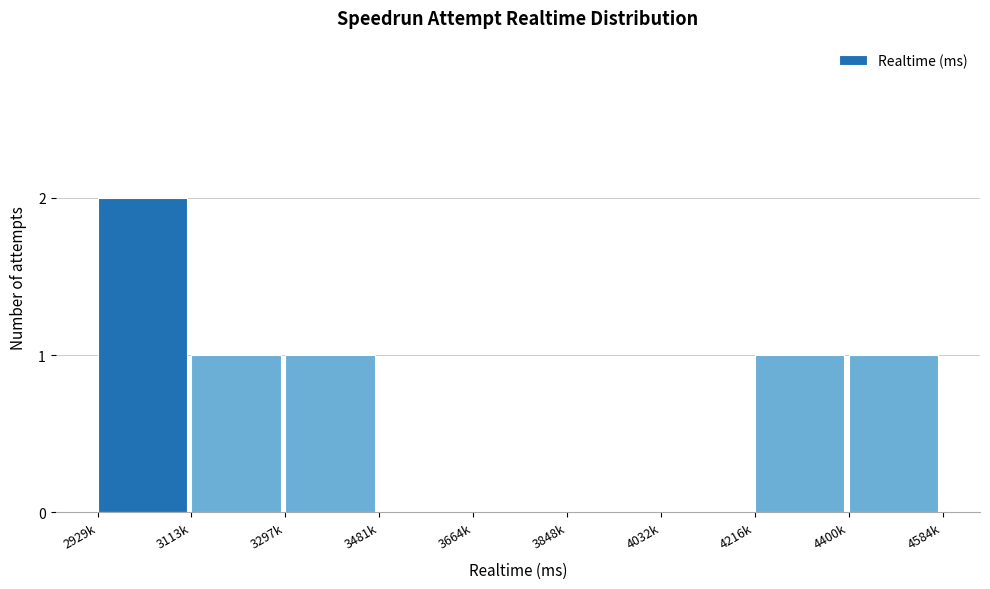

Reading left to right, what are all the values shown in this chart?

2929k=2	3113k=1	3297k=1	3481k=0	3664k=0	3848k=0	4032k=0	4216k=1	4400k=1